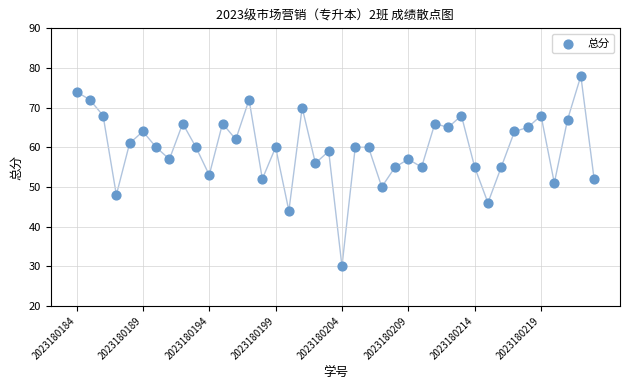

What is the range of Y values (max minus min)?

48